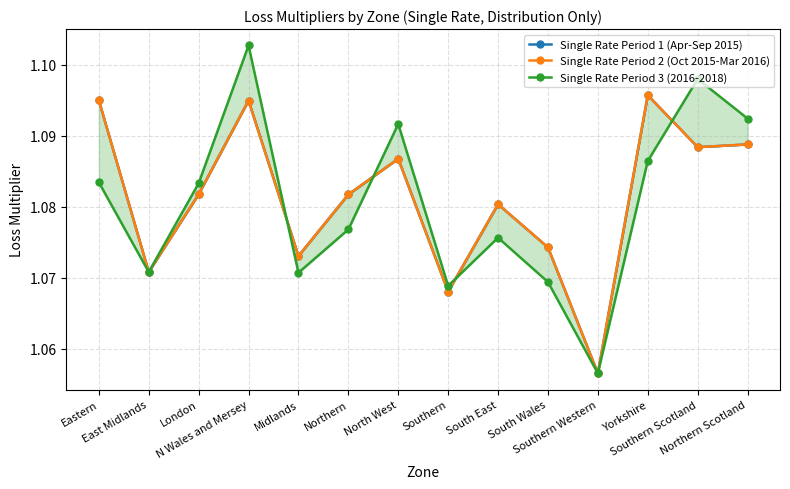

How many intersections are there between Single Rate Period 2 (Oct 2015-Mar 2016) and Single Rate Period 3 (2016-2018)?

4